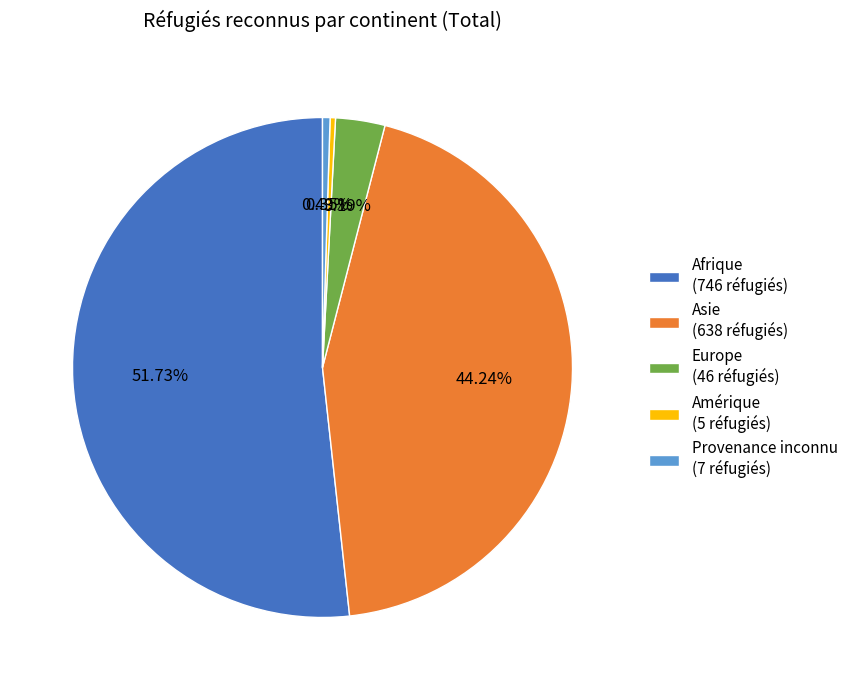

Between Afrique (746 réfugiés) and Provenance inconnu (7 réfugiés), which is larger?

Afrique (746 réfugiés)